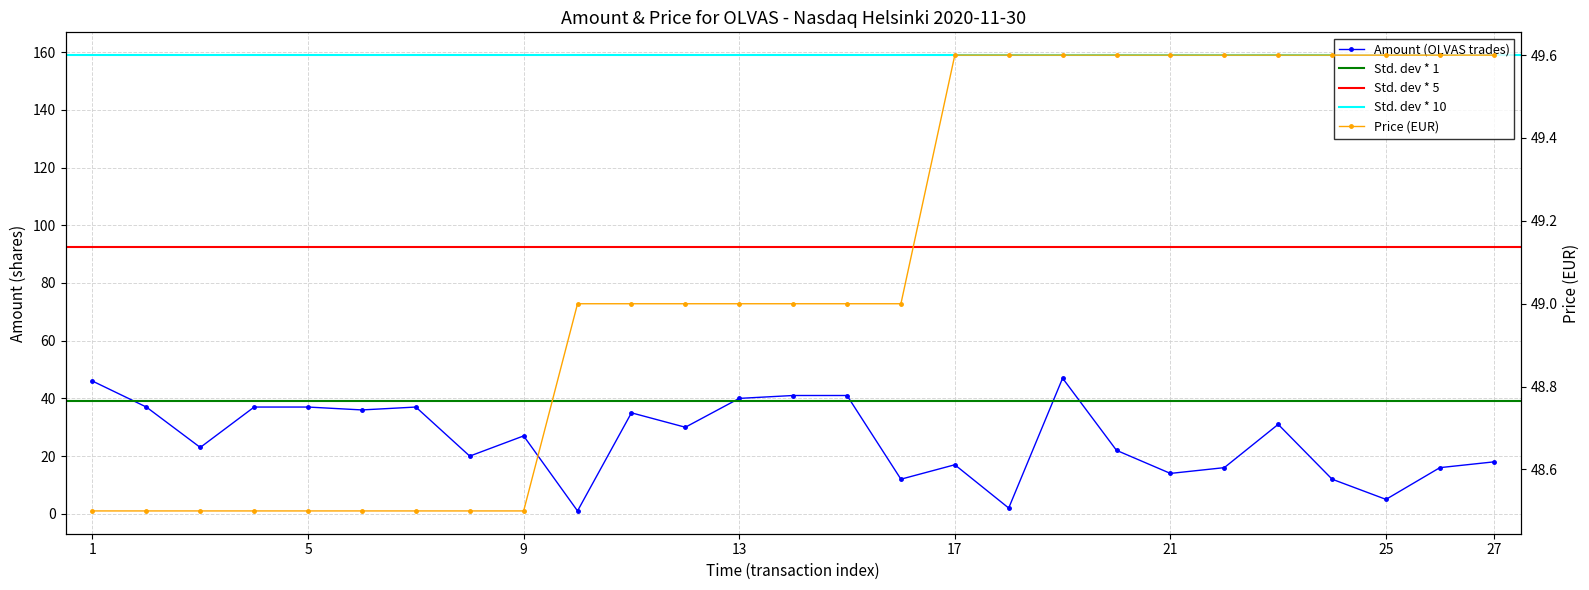

The value of Price at 12.29.38 is 87.7. True or false?

False